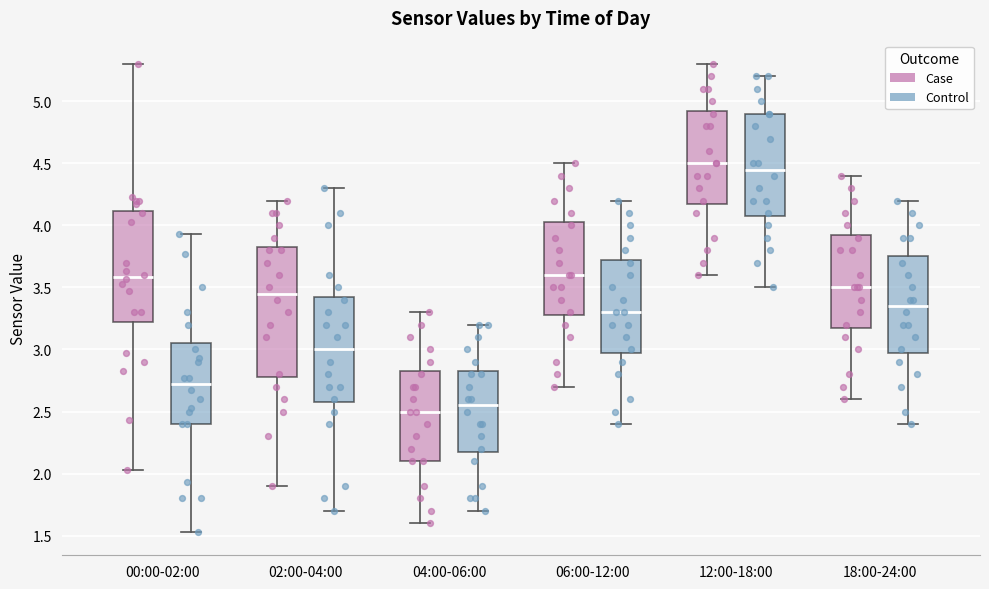

Reading left to right, transcribe this box plot: for each box, give where its median line is, the range the box spans, and where its two whiskers end, as read against the y-axis. The values are not printed on the chart, so give them approximately, as read against the axis.

00:00-02:00 (Case): median 3.60, box 3.20 to 4.10, whiskers 2.05 to 5.30
00:00-02:00 (Control): median 2.70, box 2.40 to 3.05, whiskers 1.55 to 3.95
02:00-04:00 (Case): median 3.45, box 2.80 to 3.85, whiskers 1.90 to 4.20
02:00-04:00 (Control): median 3.00, box 2.60 to 3.45, whiskers 1.70 to 4.30
04:00-06:00 (Case): median 2.50, box 2.10 to 2.85, whiskers 1.60 to 3.30
04:00-06:00 (Control): median 2.55, box 2.20 to 2.85, whiskers 1.70 to 3.20
06:00-12:00 (Case): median 3.60, box 3.30 to 4.05, whiskers 2.70 to 4.50
06:00-12:00 (Control): median 3.30, box 3.00 to 3.75, whiskers 2.40 to 4.20
12:00-18:00 (Case): median 4.50, box 4.20 to 4.95, whiskers 3.60 to 5.30
12:00-18:00 (Control): median 4.45, box 4.10 to 4.90, whiskers 3.50 to 5.20
18:00-24:00 (Case): median 3.50, box 3.20 to 3.95, whiskers 2.60 to 4.40
18:00-24:00 (Control): median 3.35, box 3.00 to 3.75, whiskers 2.40 to 4.20